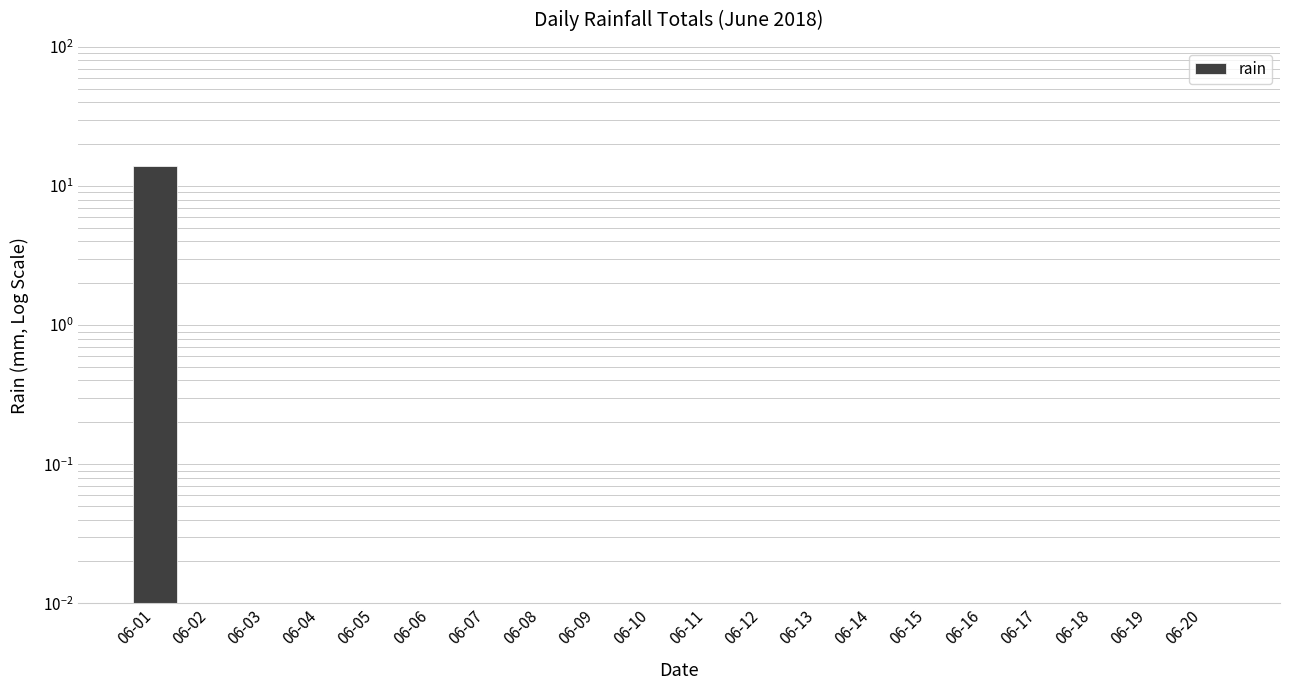

True or false: the data shows 0.0 at 06-15.

True